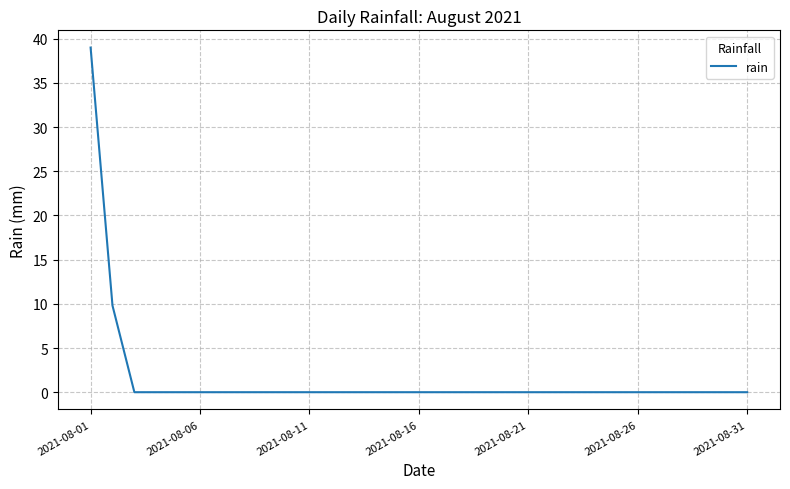

How many series are shown in this chart?

1